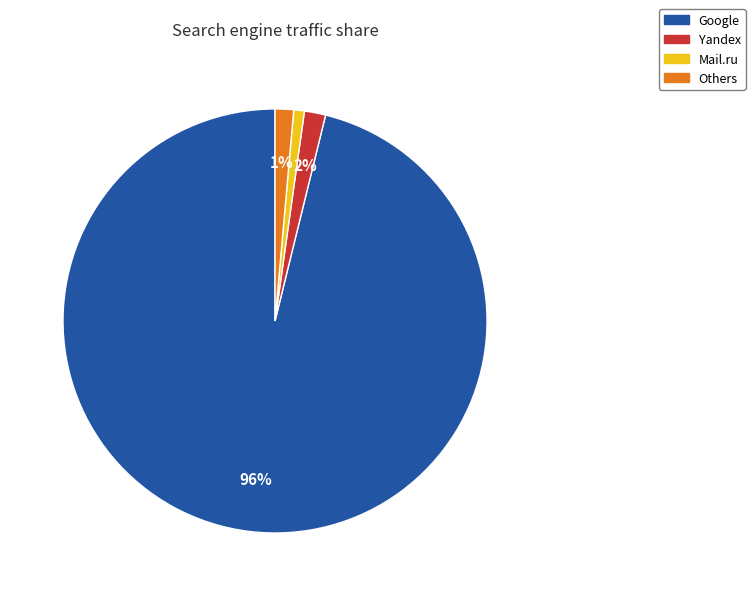

Which has a higher value, Mail.ru or Yandex?

Yandex